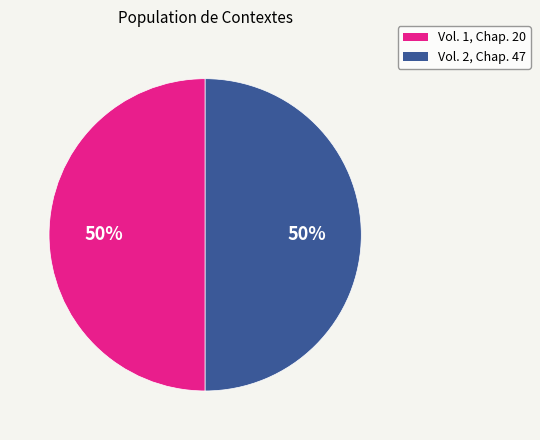

What is the ratio of the value at Vol. 1, Chap. 20 to the value at Vol. 2, Chap. 47?

1.0